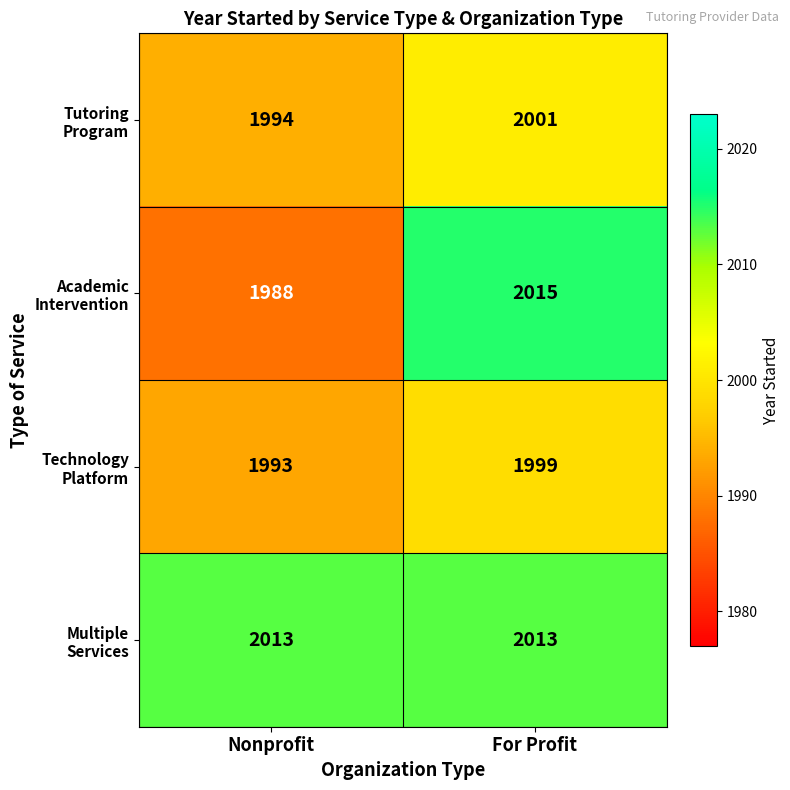

What is the smallest value displayed?

1988